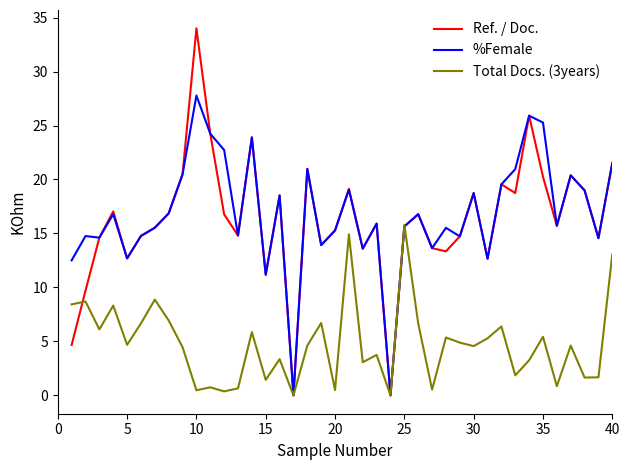

Rank the series by their maximum value, from highest to lowest.

Ref. / Doc., %Female, Total Docs. (3years)